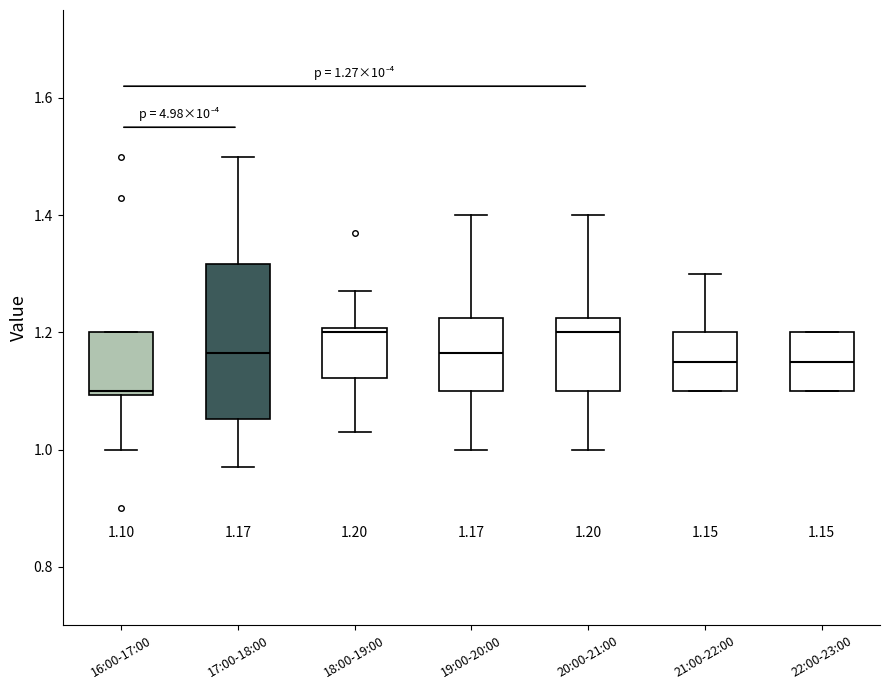

Which box's median line is the lowest?

16:00-17:00